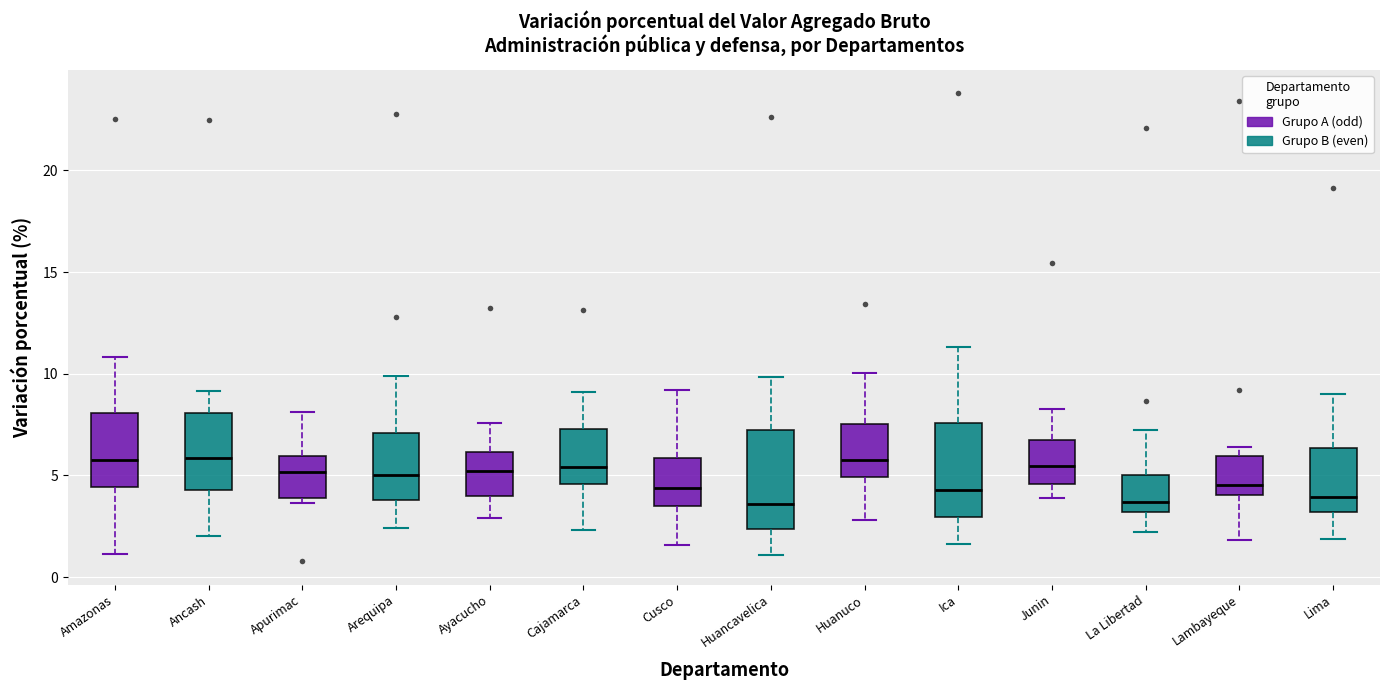

Reading left to right, read every box against the y-axis: the position of its median line, the range the box covers, and the ends of its whiskers. The values are not printed on the chart, so give them approximately, as read against the axis.

Amazonas: median 5.5, box 4.5 to 8.0, whiskers 1.0 to 11.0
Ancash: median 6.0, box 4.5 to 8.0, whiskers 2.0 to 9.0
Apurimac: median 5.0, box 4.0 to 6.0, whiskers 3.5 to 8.0
Arequipa: median 5.0, box 4.0 to 7.0, whiskers 2.5 to 10.0
Ayacucho: median 5.0, box 4.0 to 6.0, whiskers 3.0 to 7.5
Cajamarca: median 5.5, box 4.5 to 7.5, whiskers 2.5 to 9.0
Cusco: median 4.5, box 3.5 to 6.0, whiskers 1.5 to 9.0
Huancavelica: median 3.5, box 2.5 to 7.0, whiskers 1.0 to 10.0
Huanuco: median 6.0, box 5.0 to 7.5, whiskers 3.0 to 10.0
Ica: median 4.5, box 3.0 to 7.5, whiskers 1.5 to 11.5
Junin: median 5.5, box 4.5 to 7.0, whiskers 4.0 to 8.5
La Libertad: median 3.5, box 3.0 to 5.0, whiskers 2.0 to 7.0
Lambayeque: median 4.5, box 4.0 to 6.0, whiskers 2.0 to 6.5
Lima: median 4.0, box 3.0 to 6.5, whiskers 2.0 to 9.0